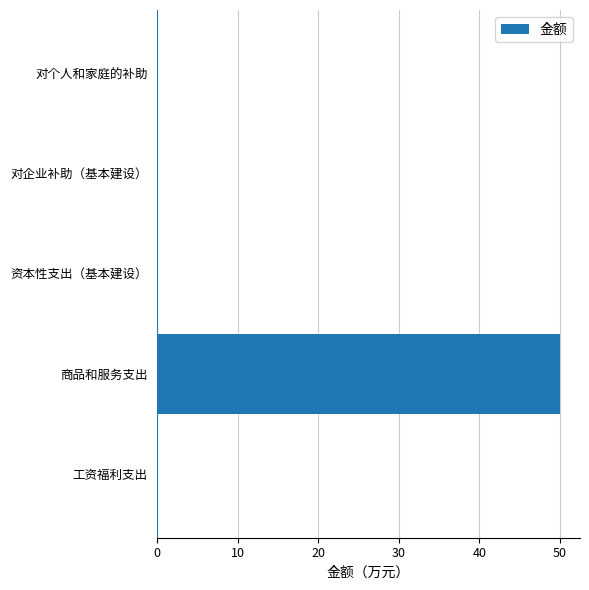

How many distinct data groups are displayed?

1